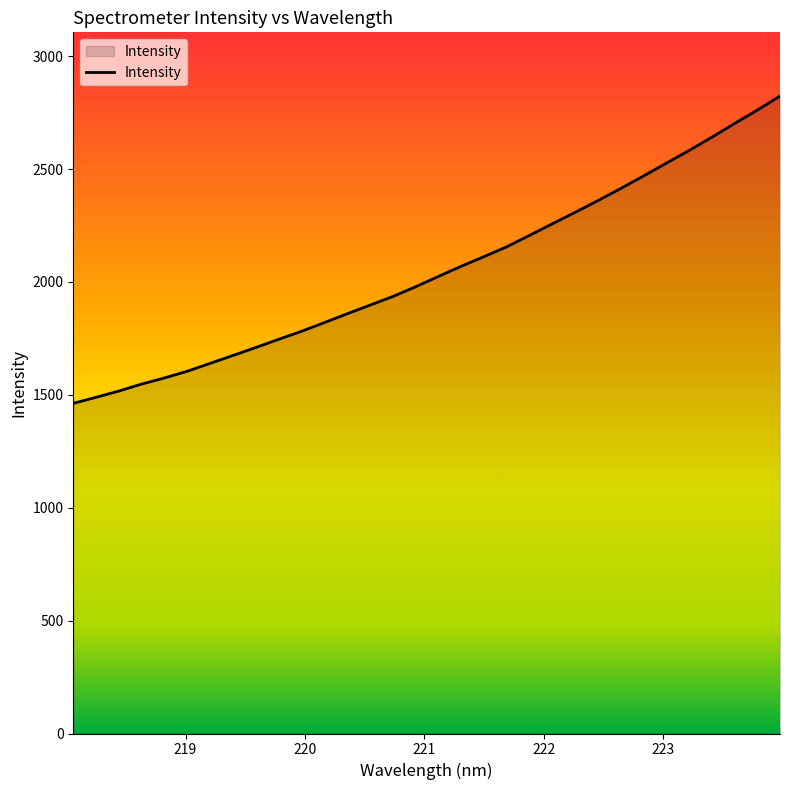

What is the minimum value shown in the chart?

1462.6